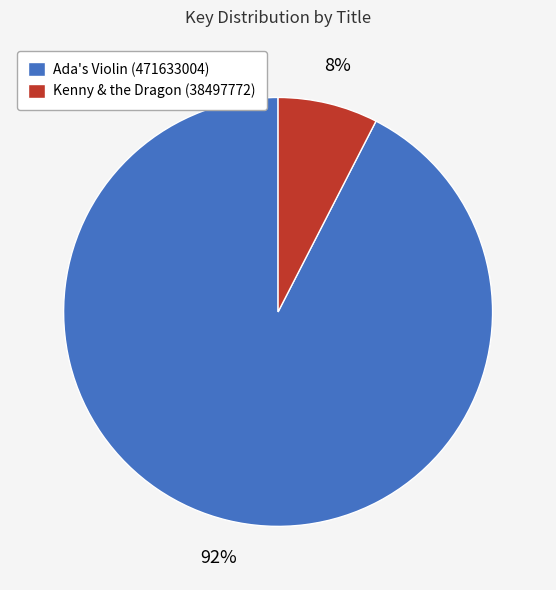

How many slices are in this pie chart?

2